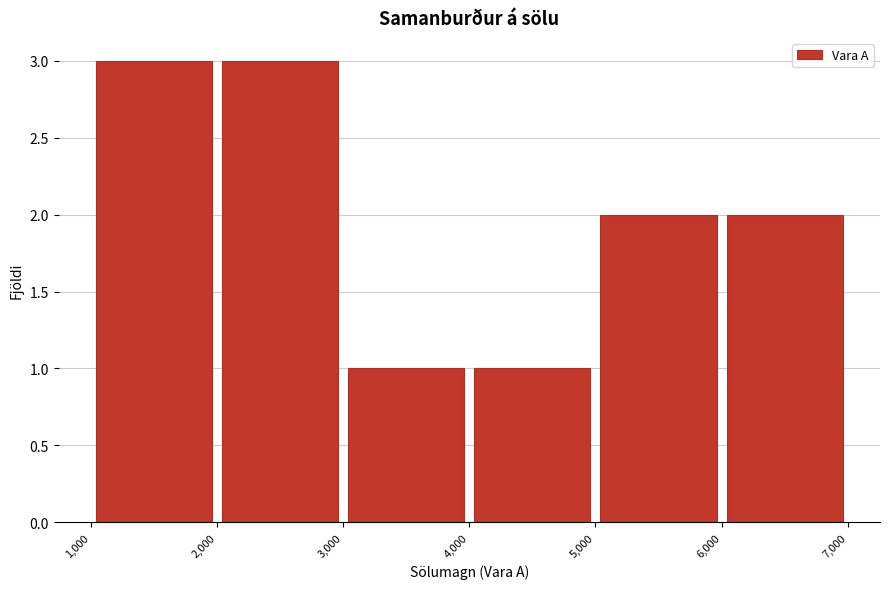

How tall is the bar that spans 1,000 to 2,000 on the x-axis? The values are not printed on the chart, so give them approximately, as read against the axis.

3